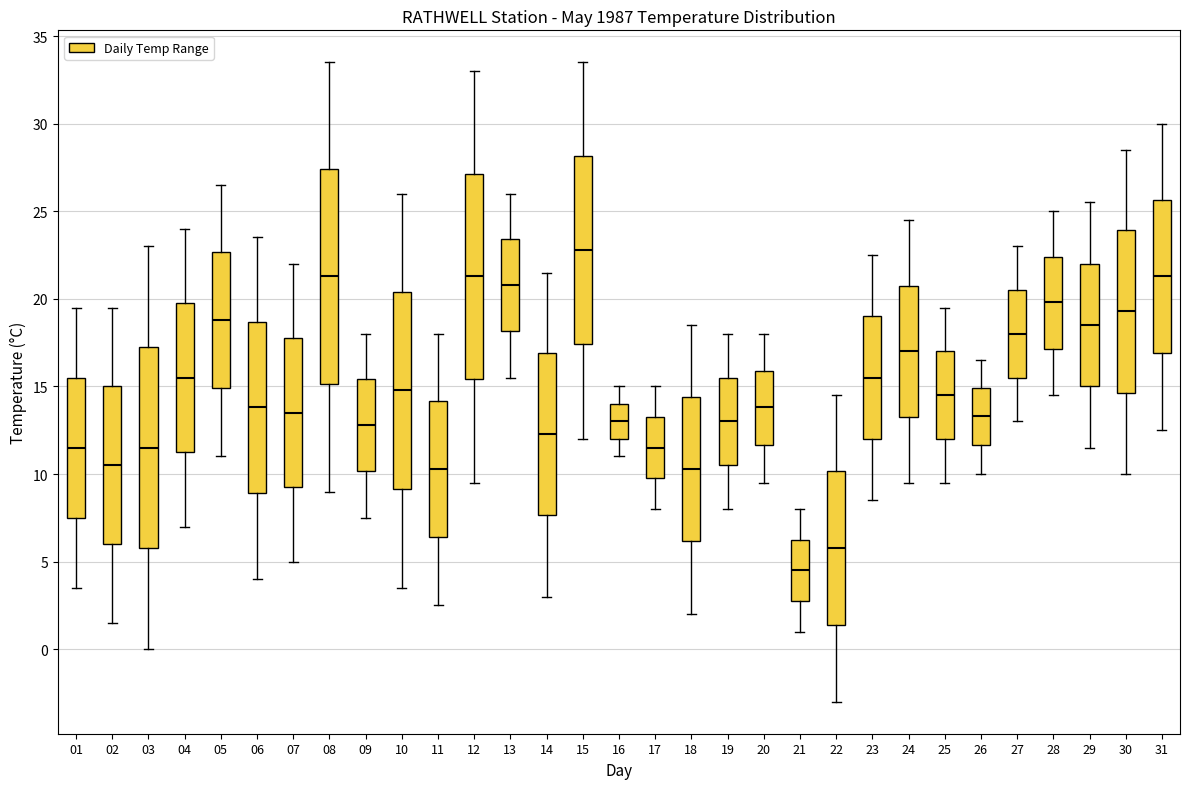

Reading left to right, read every box against the y-axis: the position of its median line, the range the box covers, and the ends of its whiskers. The values are not printed on the chart, so give them approximately, as read against the axis.

01: median 11.5, box 7.5 to 15.5, whiskers 3.5 to 19.5
02: median 10.5, box 6.0 to 15.0, whiskers 1.5 to 19.5
03: median 11.5, box 6.0 to 17.5, whiskers 0.0 to 23.0
04: median 15.5, box 11.5 to 20.0, whiskers 7.0 to 24.0
05: median 19.0, box 15.0 to 22.5, whiskers 11.0 to 26.5
06: median 14.0, box 9.0 to 18.5, whiskers 4.0 to 23.5
07: median 13.5, box 9.5 to 18.0, whiskers 5.0 to 22.0
08: median 21.5, box 15.0 to 27.5, whiskers 9.0 to 33.5
09: median 13.0, box 10.0 to 15.5, whiskers 7.5 to 18.0
10: median 15.0, box 9.0 to 20.5, whiskers 3.5 to 26.0
11: median 10.5, box 6.5 to 14.0, whiskers 2.5 to 18.0
12: median 21.5, box 15.5 to 27.0, whiskers 9.5 to 33.0
13: median 21.0, box 18.0 to 23.5, whiskers 15.5 to 26.0
14: median 12.5, box 7.5 to 17.0, whiskers 3.0 to 21.5
15: median 23.0, box 17.5 to 28.0, whiskers 12.0 to 33.5
16: median 13.0, box 12.0 to 14.0, whiskers 11.0 to 15.0
17: median 11.5, box 10.0 to 13.5, whiskers 8.0 to 15.0
18: median 10.5, box 6.0 to 14.5, whiskers 2.0 to 18.5
19: median 13.0, box 10.5 to 15.5, whiskers 8.0 to 18.0
20: median 14.0, box 11.5 to 16.0, whiskers 9.5 to 18.0
21: median 4.5, box 3.0 to 6.5, whiskers 1.0 to 8.0
22: median 6.0, box 1.5 to 10.0, whiskers -3.0 to 14.5
23: median 15.5, box 12.0 to 19.0, whiskers 8.5 to 22.5
24: median 17.0, box 13.5 to 21.0, whiskers 9.5 to 24.5
25: median 14.5, box 12.0 to 17.0, whiskers 9.5 to 19.5
26: median 13.5, box 11.5 to 15.0, whiskers 10.0 to 16.5
27: median 18.0, box 15.5 to 20.5, whiskers 13.0 to 23.0
28: median 20.0, box 17.0 to 22.5, whiskers 14.5 to 25.0
29: median 18.5, box 15.0 to 22.0, whiskers 11.5 to 25.5
30: median 19.5, box 14.5 to 24.0, whiskers 10.0 to 28.5
31: median 21.5, box 17.0 to 25.5, whiskers 12.5 to 30.0